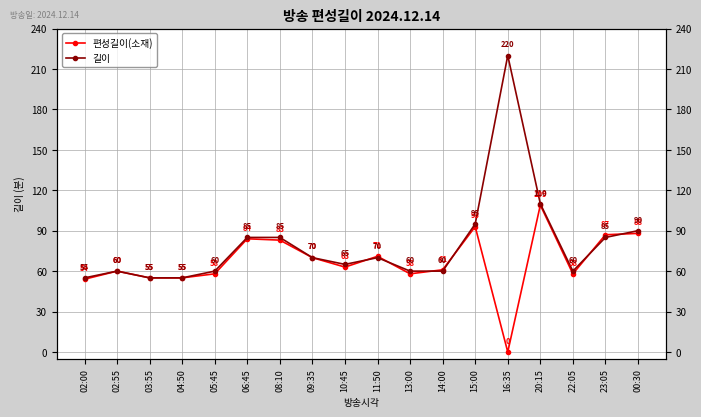

Which series has the largest total across all categories?

길이